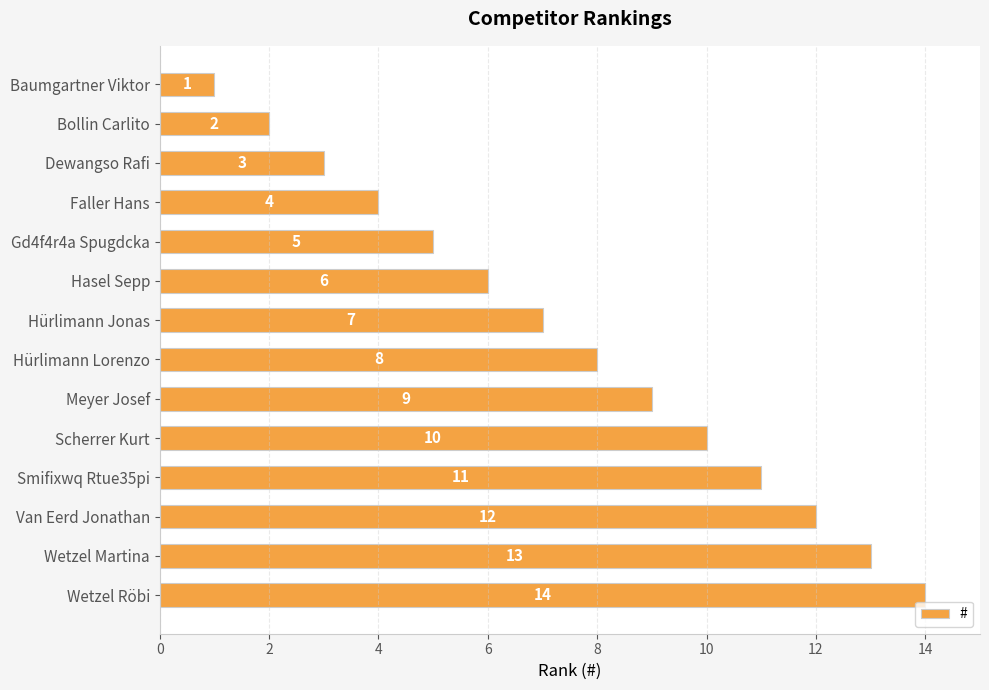

What is the value of the 9th bar from the top?

9